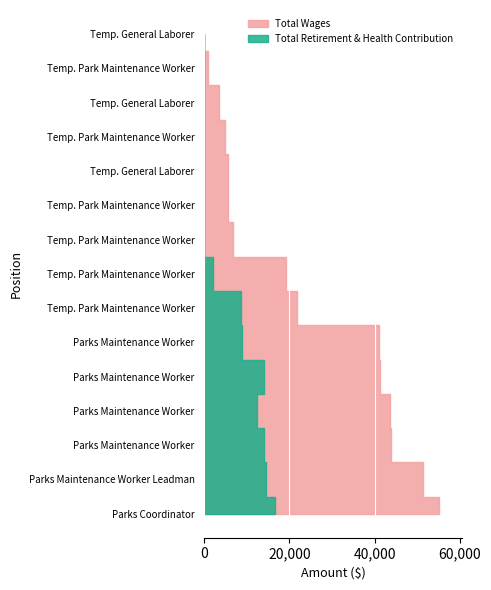

Reading left to right, list all the values displayed in this chart.

Total Wages: 55068	51387	43843	43625	41147	40906	21840	19099	6790	5662	5654	4950	3510	911	44
Total Retirement & Health Contribution: 16606	14525	14107	12360	14039	8901	8606	1986	0	0	0	0	0	0	0